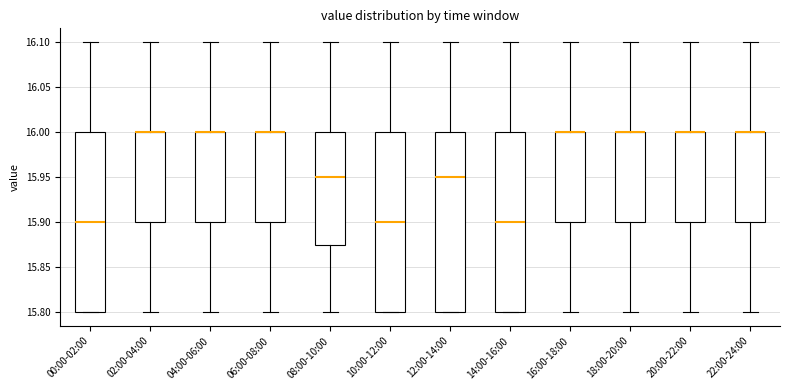

Where does the lower whisker of the box for 22:00-24:00 end on the y-axis? The values are not printed on the chart, so give them approximately, as read against the axis.

15.800